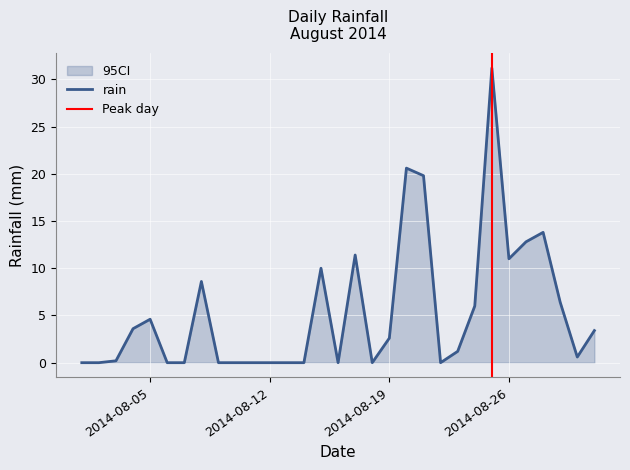

At which category does the data reach its first local peak?

2014-08-05